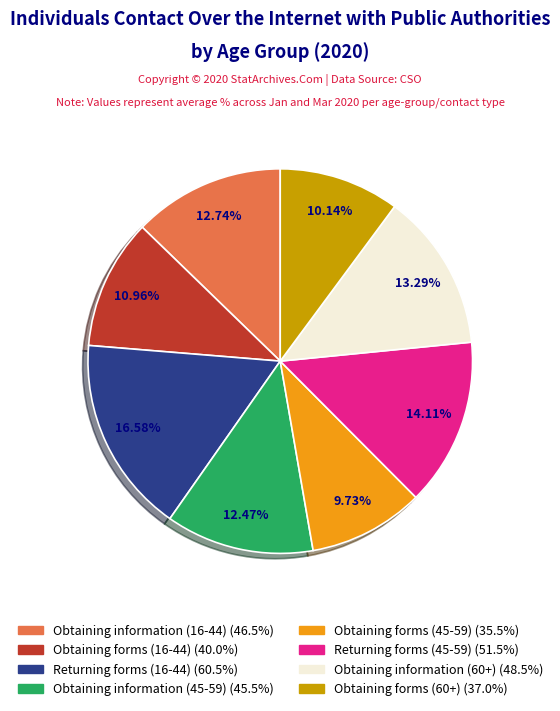

Is the sum of Obtaining information (16-44) and Returning forms (45-59) greater than half?

No